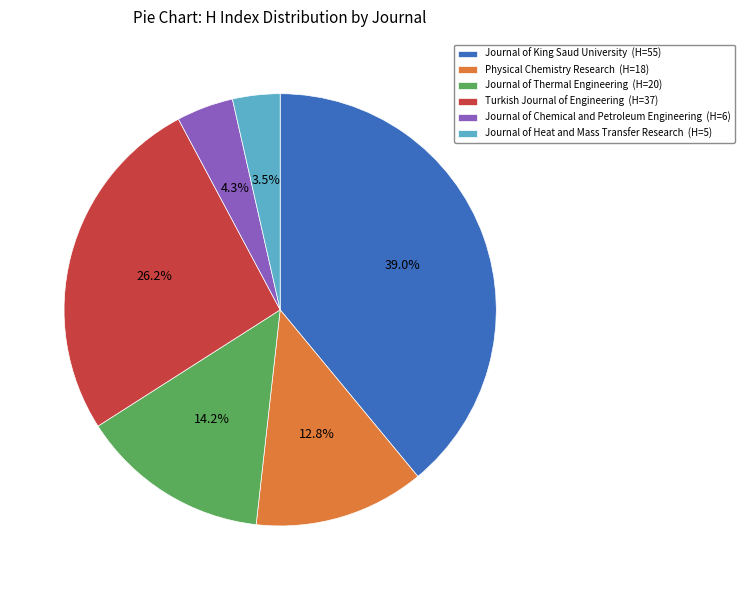

Rank the categories by value from lowest to highest.

Journal of Heat and Mass Transfer Research, Journal of Chemical and Petroleum Engineering, Physical Chemistry Research, Journal of Thermal Engineering, Turkish Journal of Engineering, Journal of King Saud University